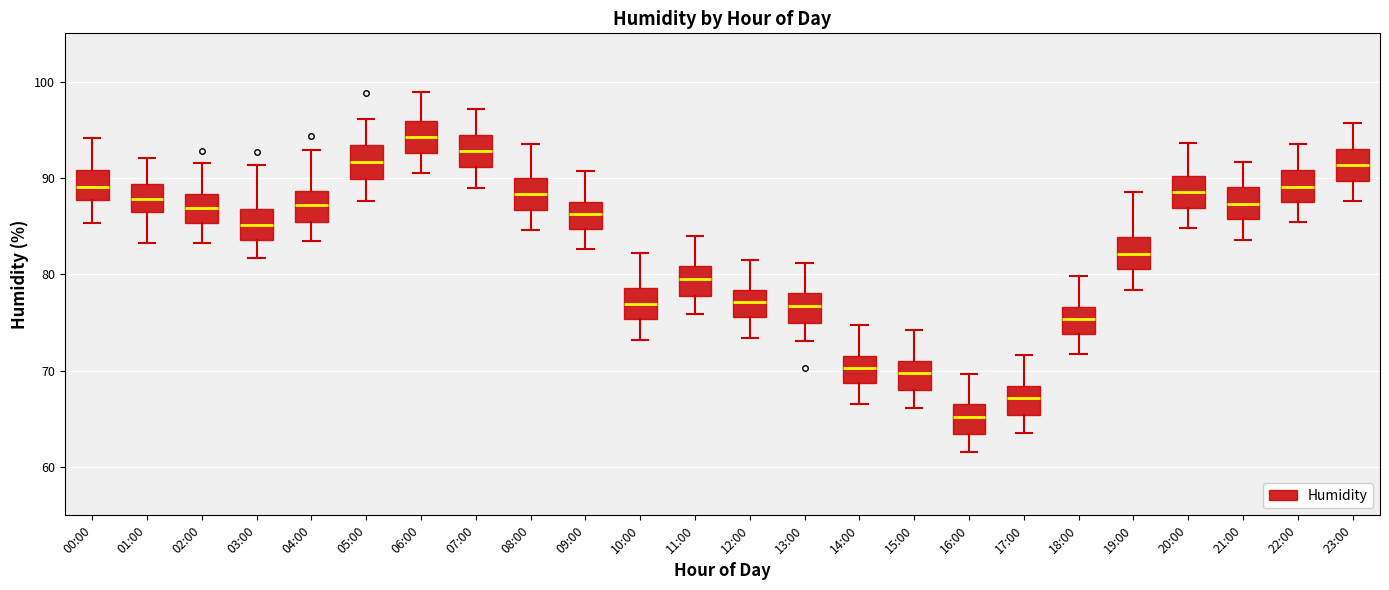

Which box has the highest median line?

06:00